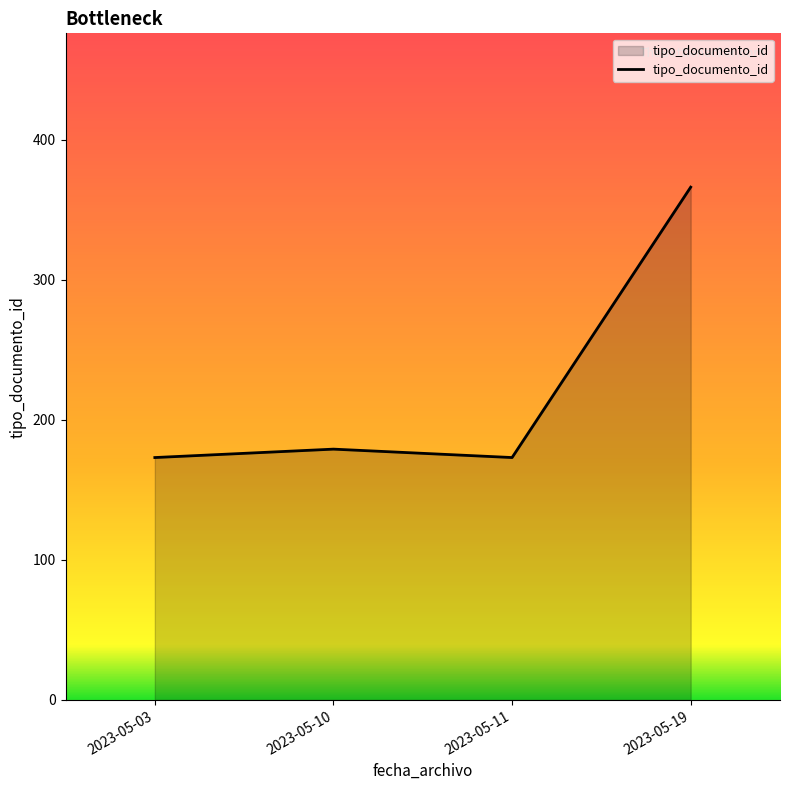

Which label corresponds to the largest value in the chart?

2023-05-19